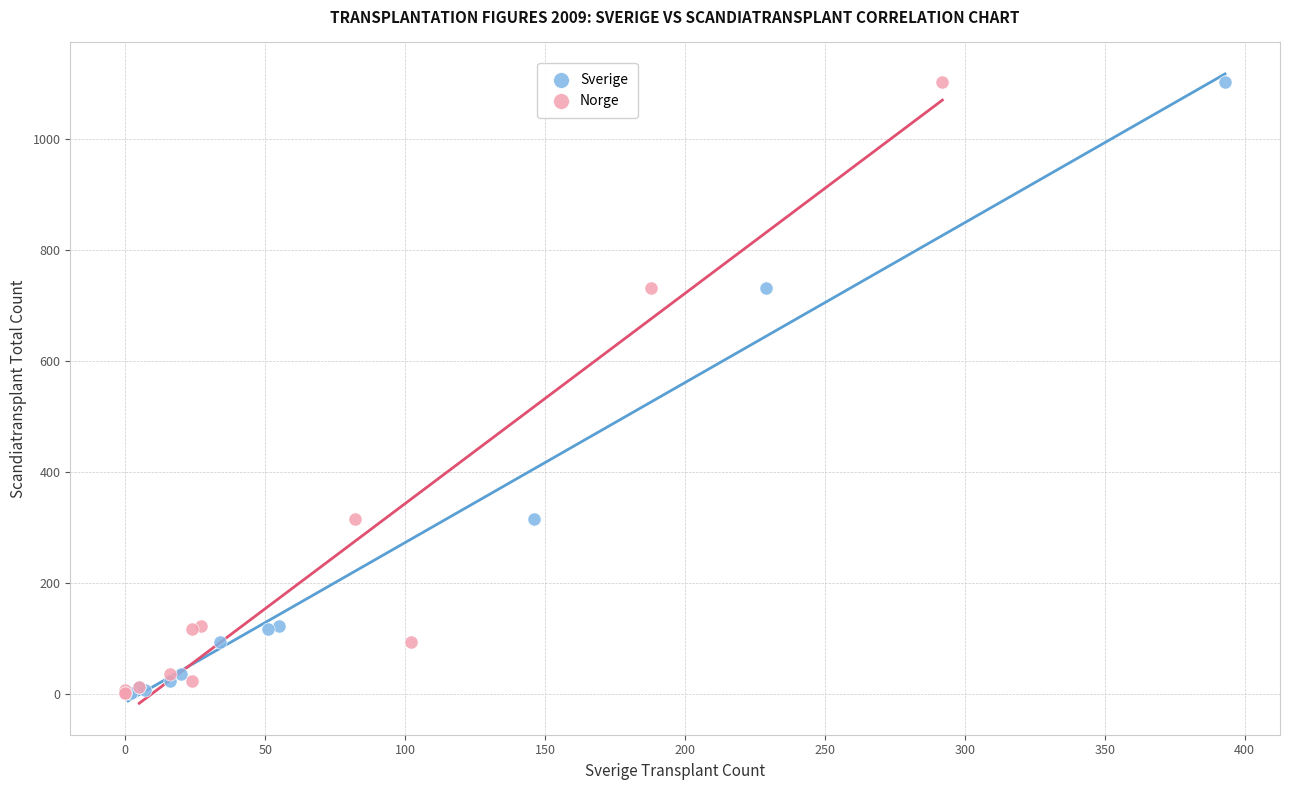

What are all the series names shown in the legend?

Sverige, Norge